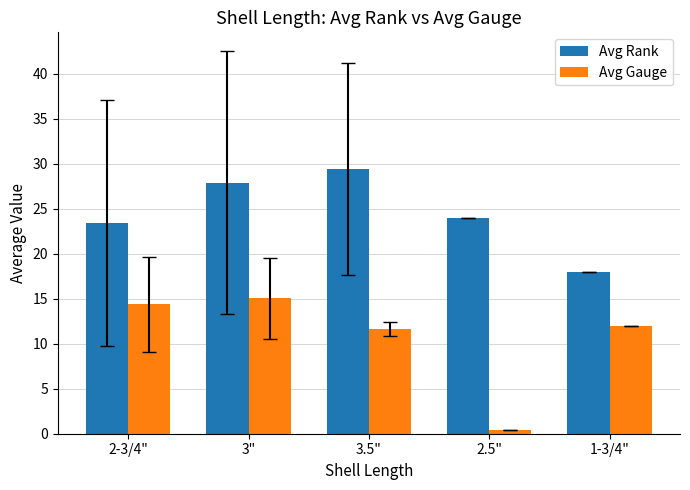

What is the maximum value for Avg Gauge?

15.0